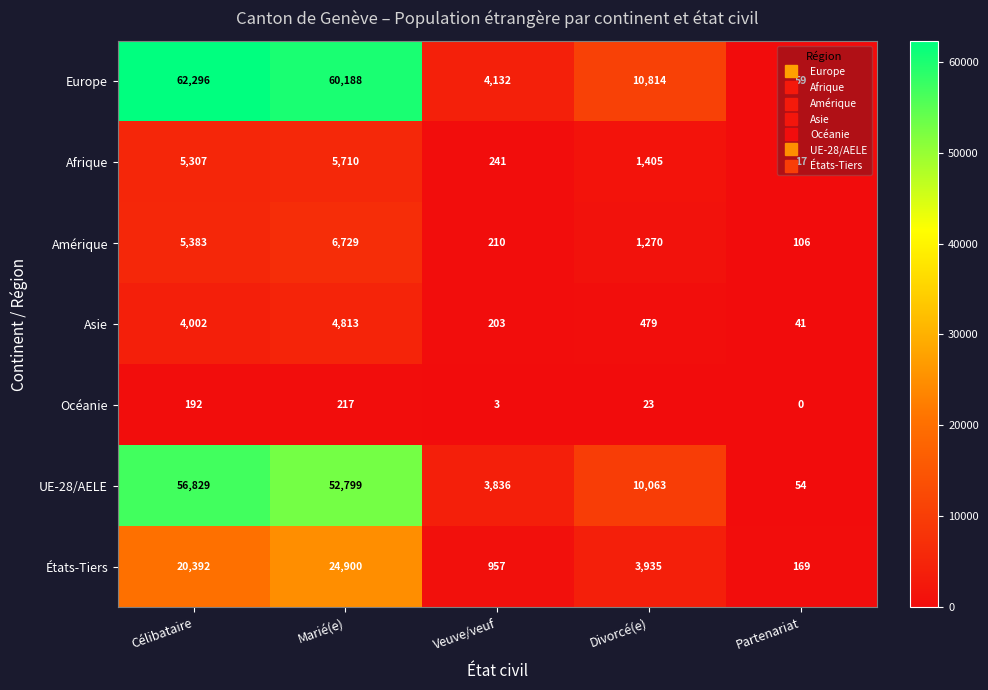

Which series has the widest spread of values?

Europe